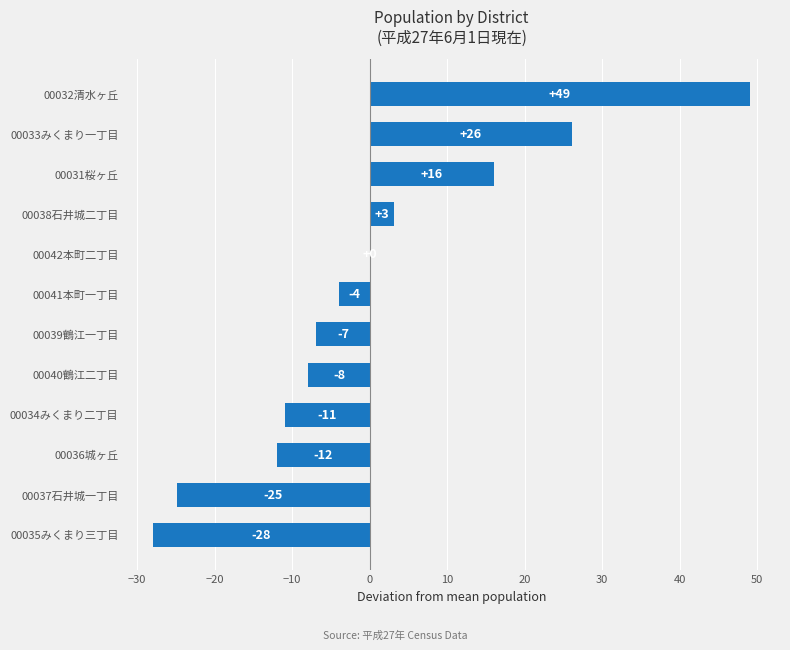

What is the maximum value shown in the chart?

49.1